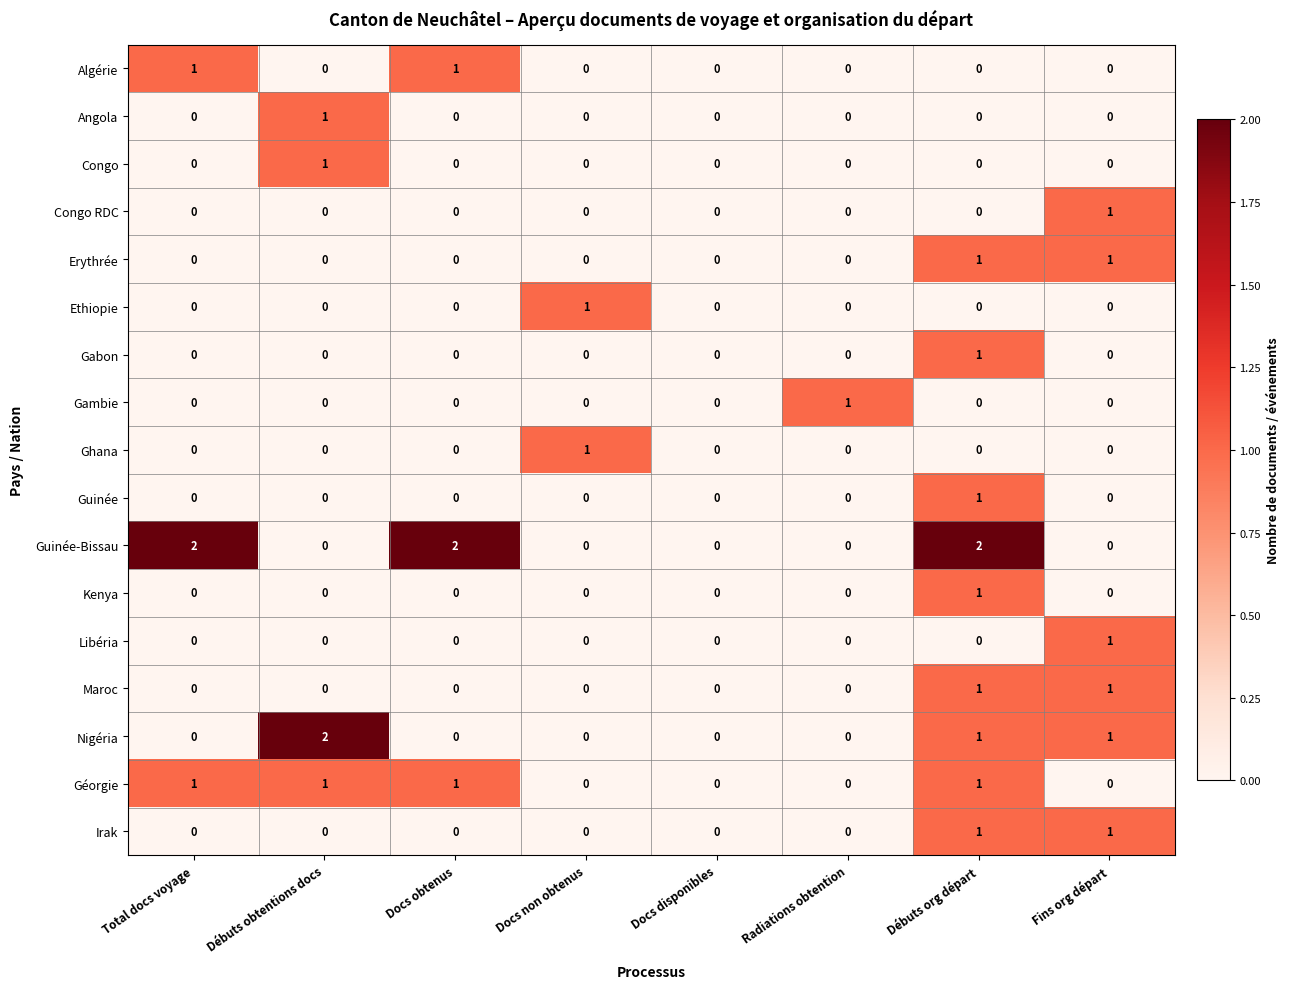

Which series has the widest spread of values?

Guinée-Bissau